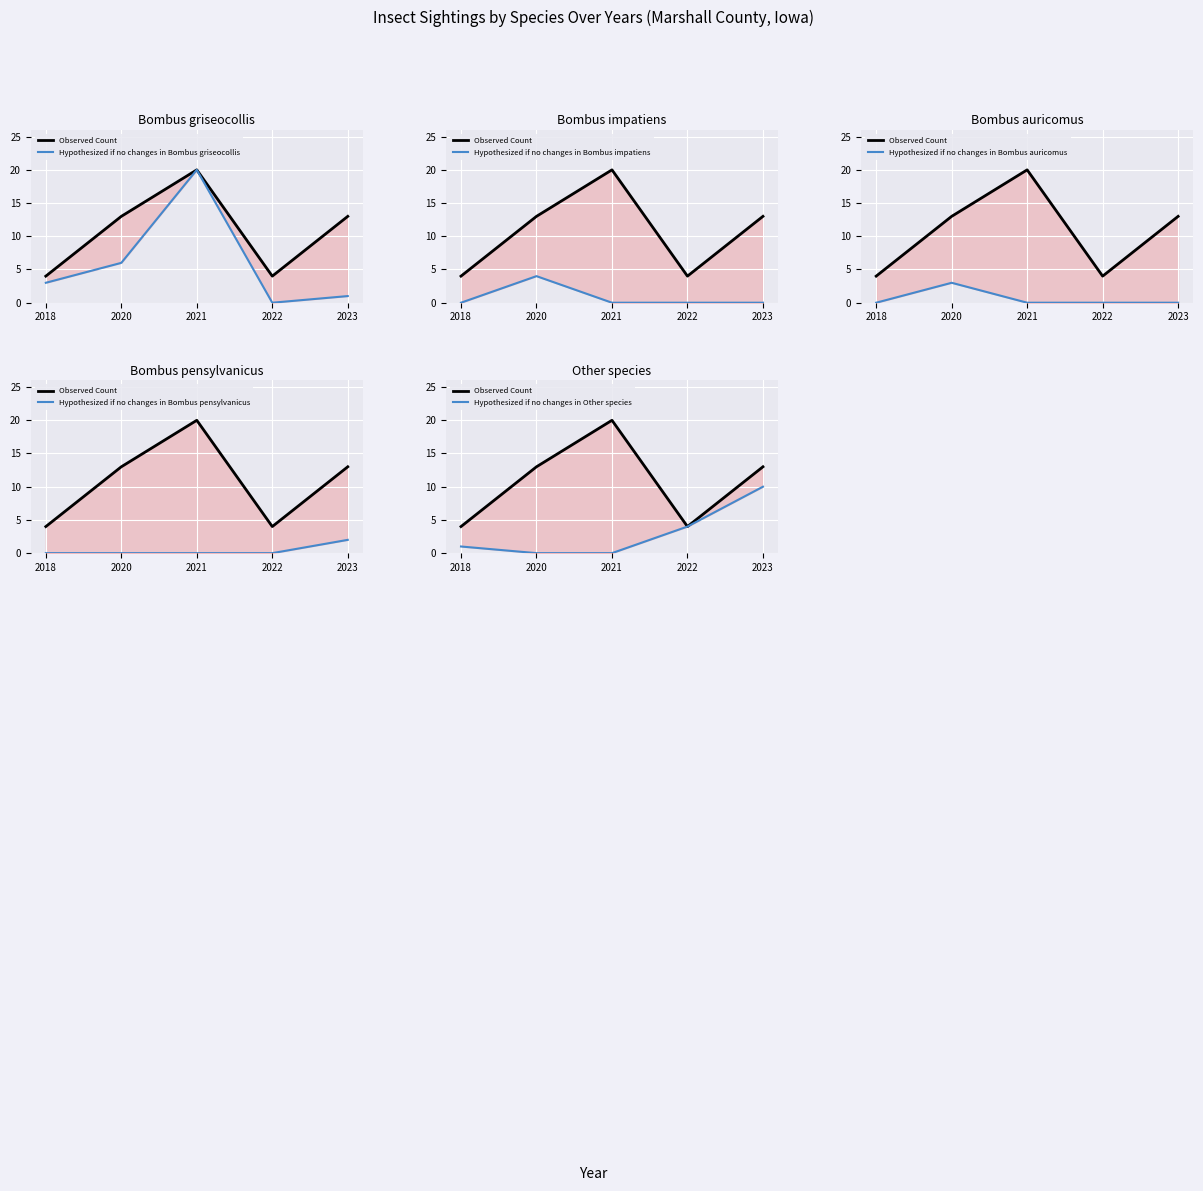

Which category has the highest value across all series?

2021